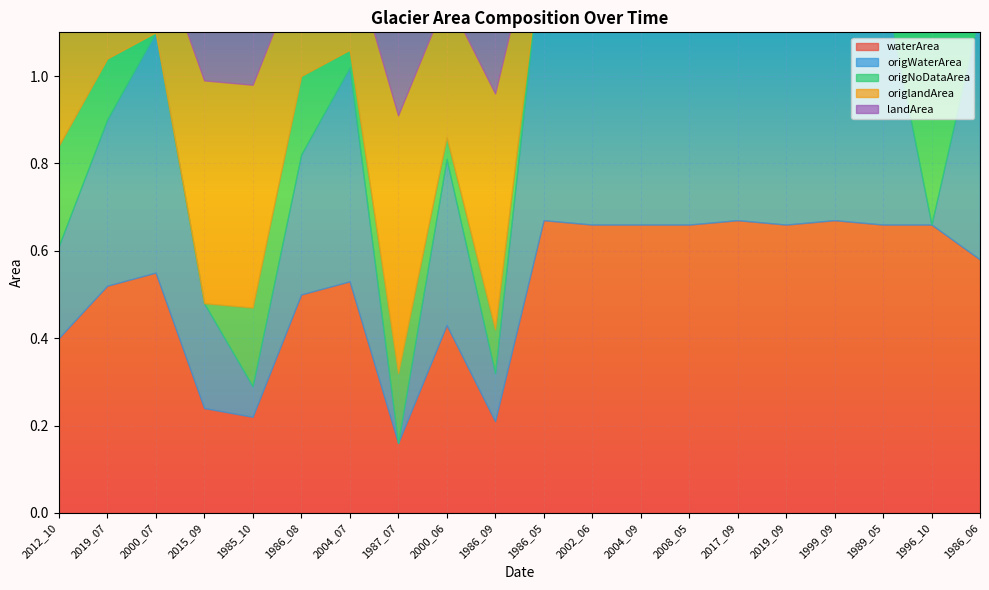

How many data points does each series have?

20